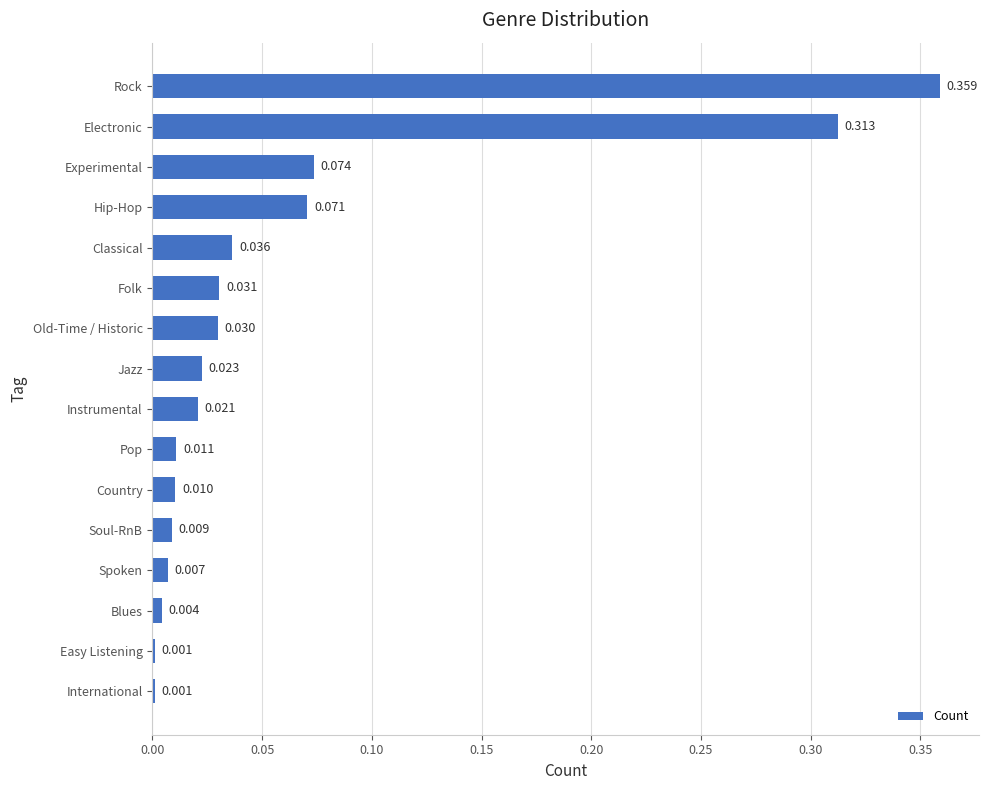

Between Experimental and Soul-RnB, which is larger?

Experimental